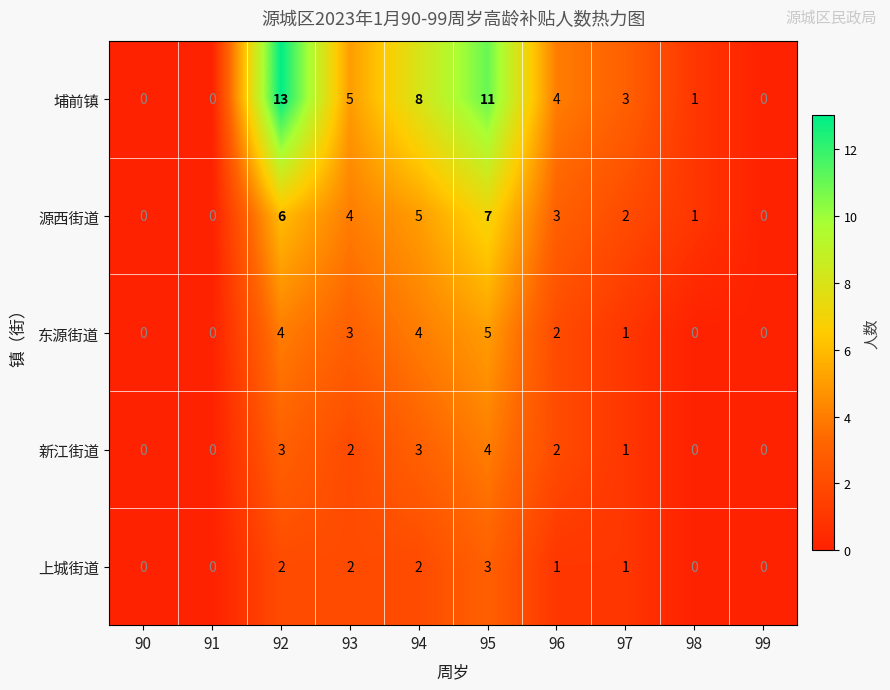

The 上城街道 series shows 2 at 99. True or false?

False